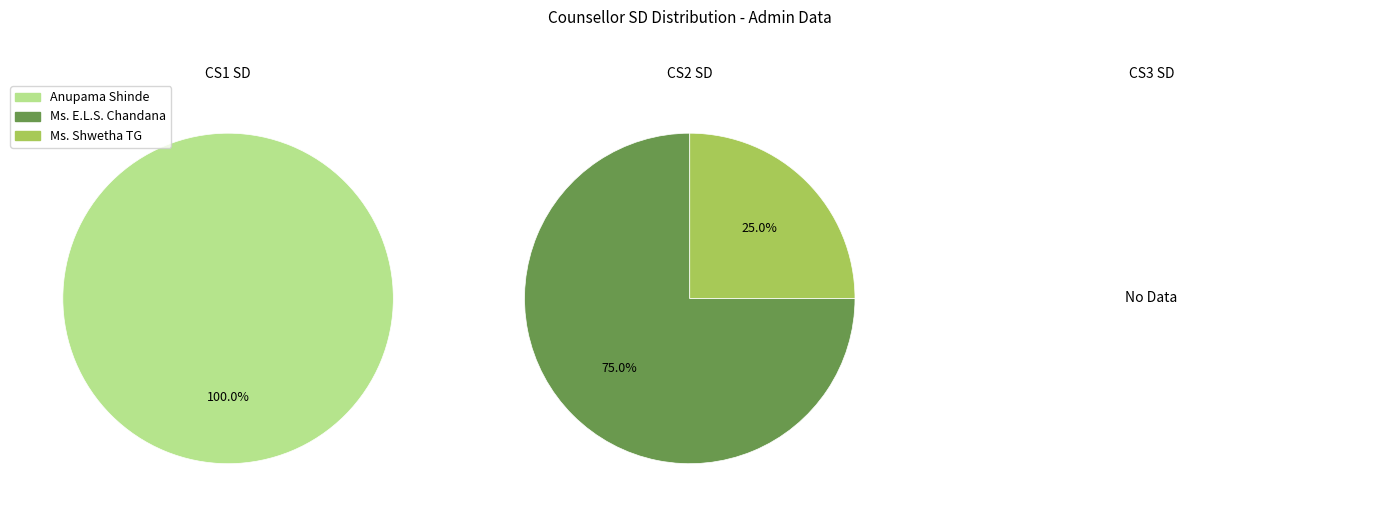

Between Anupama Shinde and Ms. E.L.S. Chandana, which is larger?

Anupama Shinde